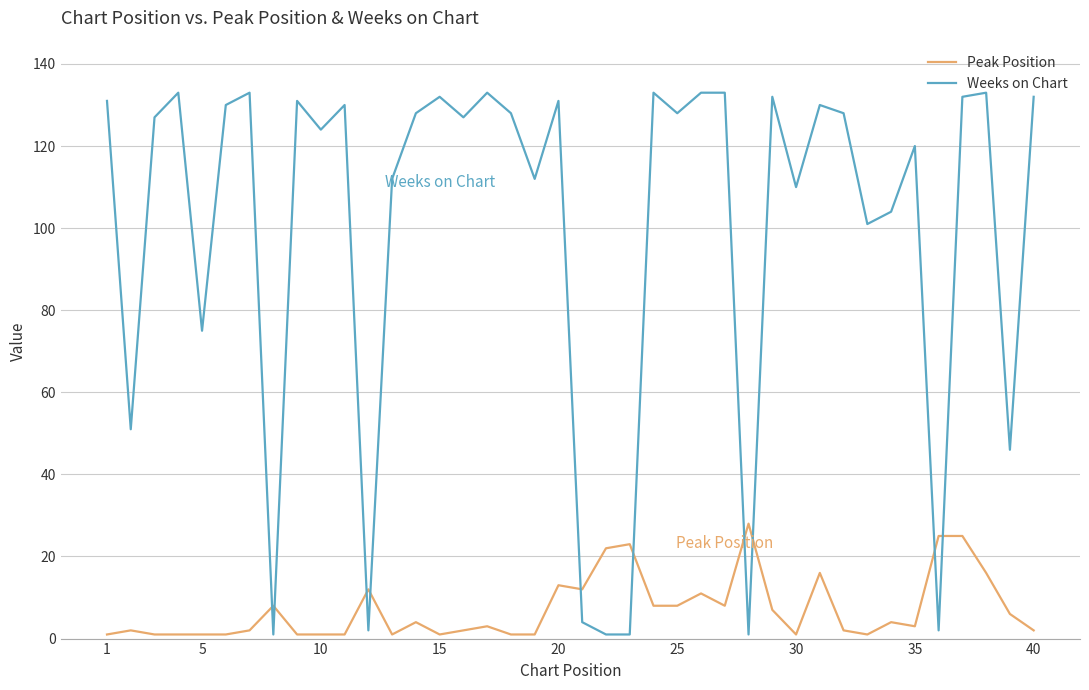

Which series has the largest range (max minus min)?

Weeks on Chart